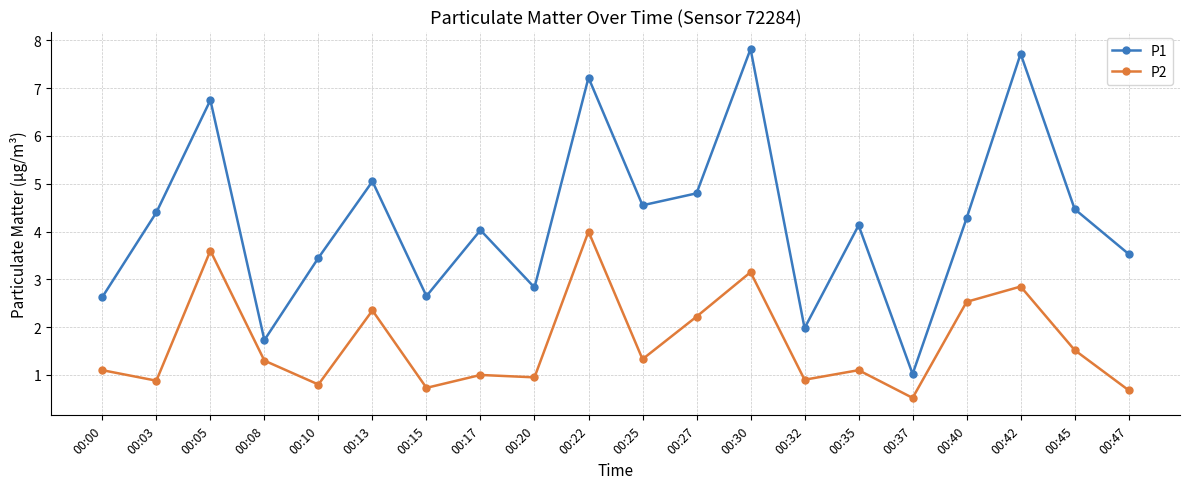

How many distinct data groups are displayed?

2